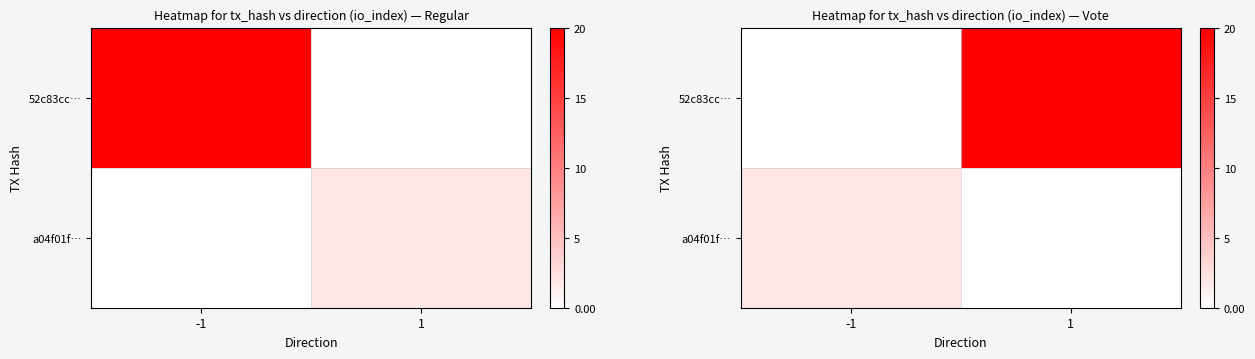

List the series in order of their peak value, highest first.

52c83cc…, a04f01f…